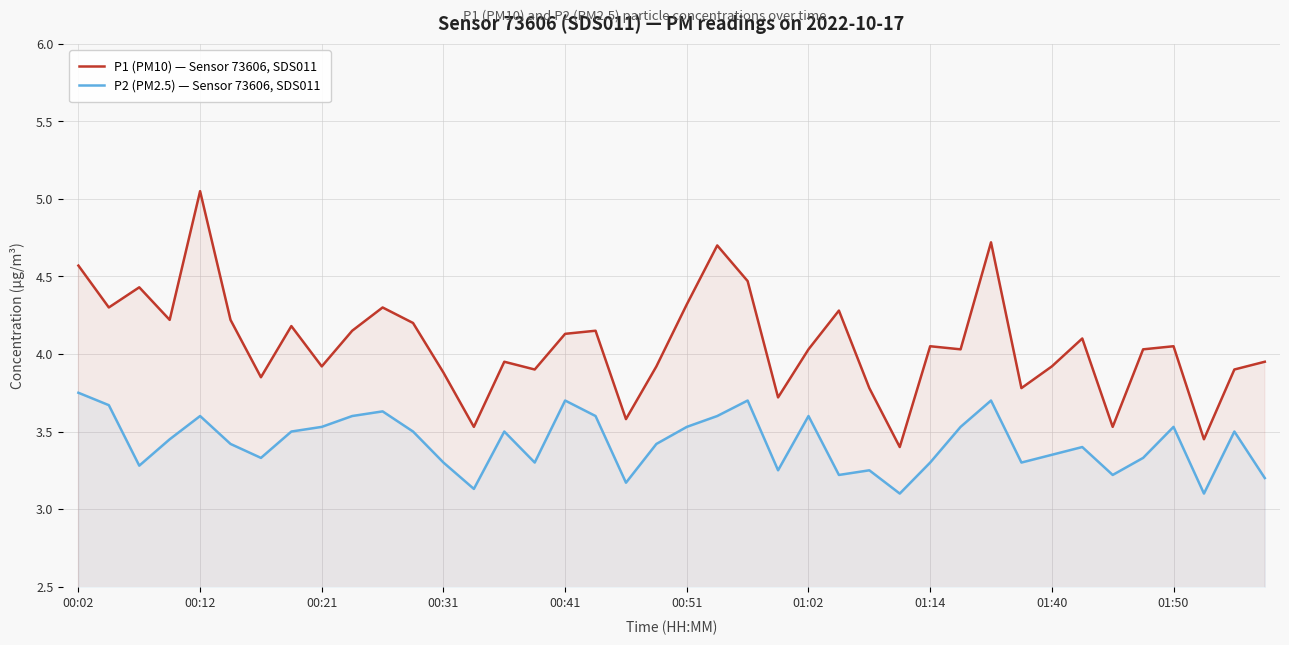

What are all the series names shown in the legend?

P1 (PM10) — Sensor 73606, SDS011, P2 (PM2.5) — Sensor 73606, SDS011